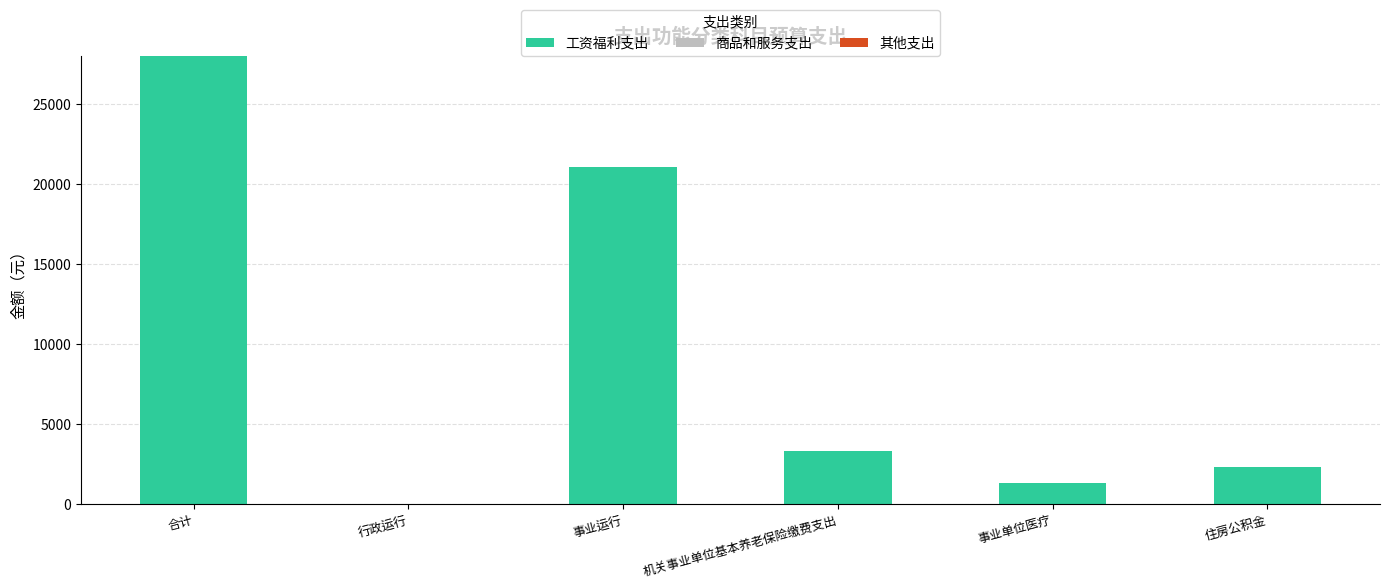

How many series are shown in this chart?

1